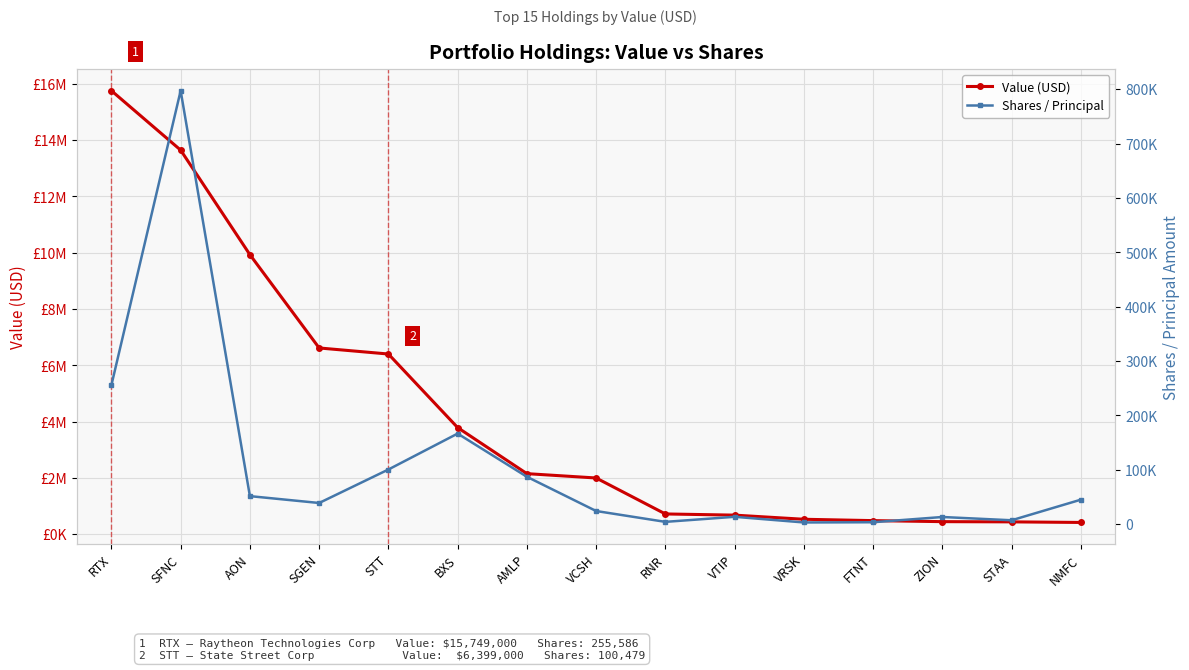

What are all the series names shown in the legend?

Value (USD), Shares / Principal